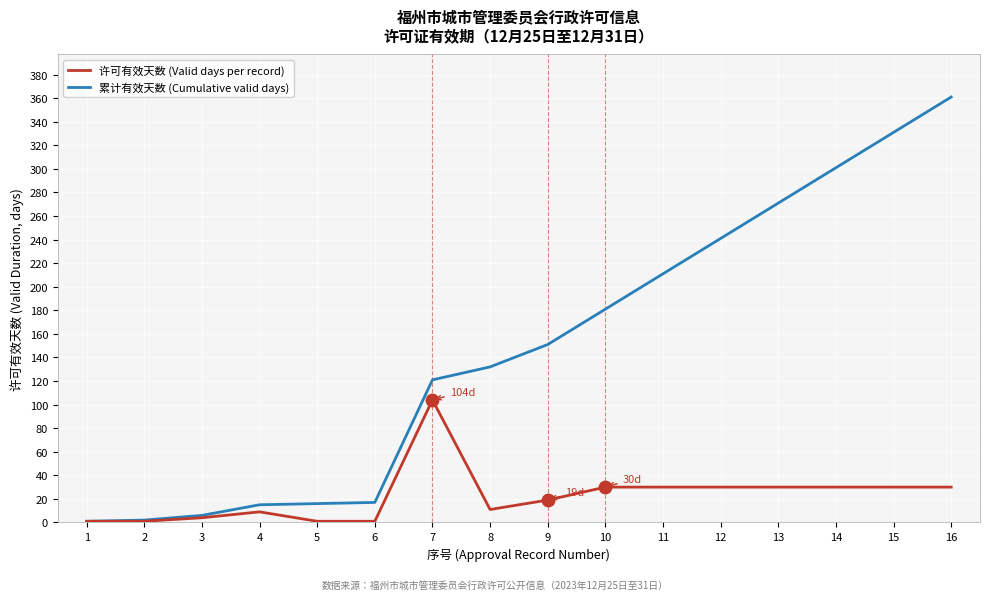

Which series has the largest total across all categories?

累计有效天数 (Cumulative valid days)